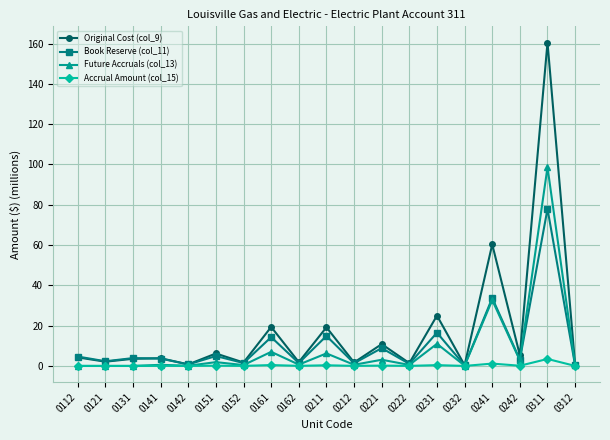

Which series has the widest spread of values?

Original Cost (col_9)